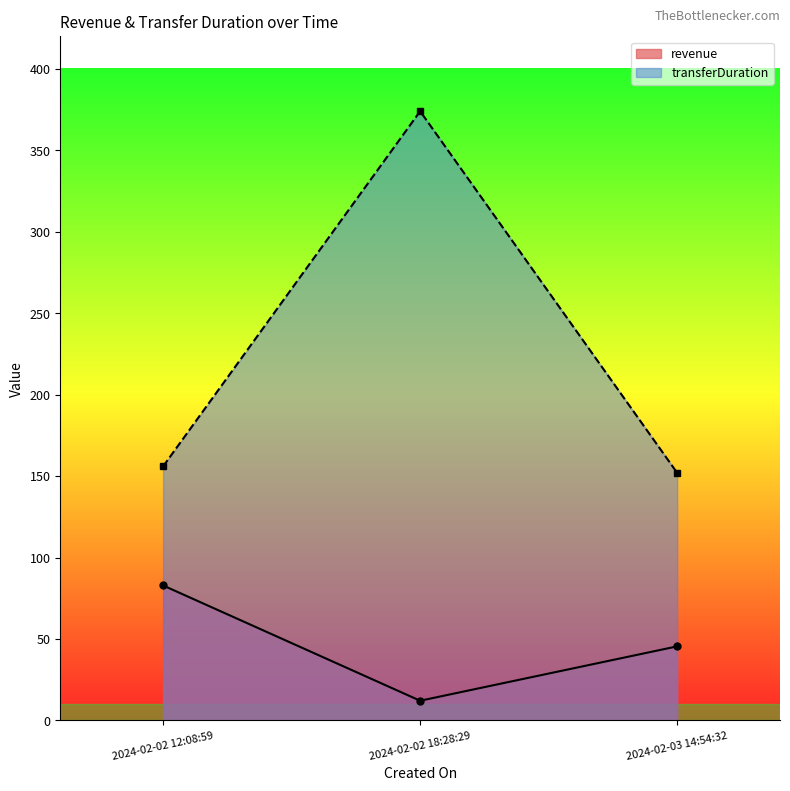

What is the average value of the revenue series?

46.8